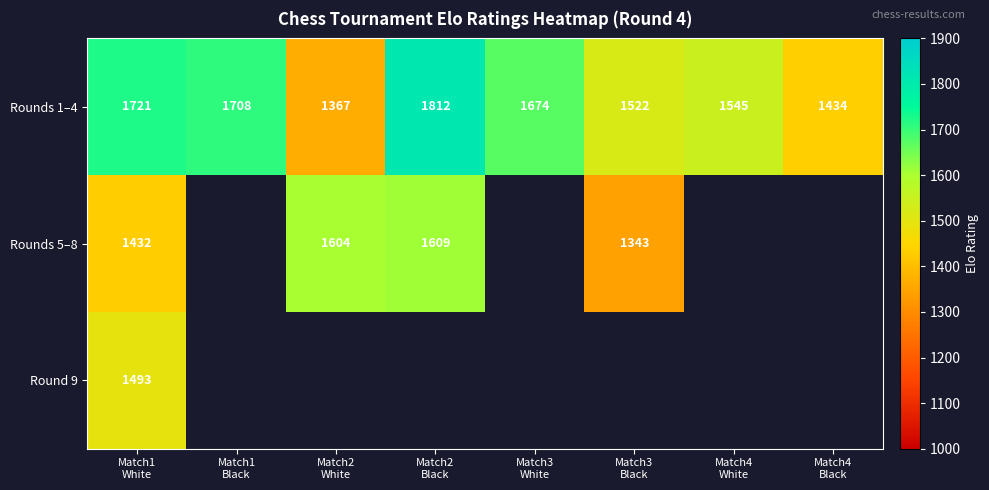

What is the sum of all Rounds 1–4 values?

12783